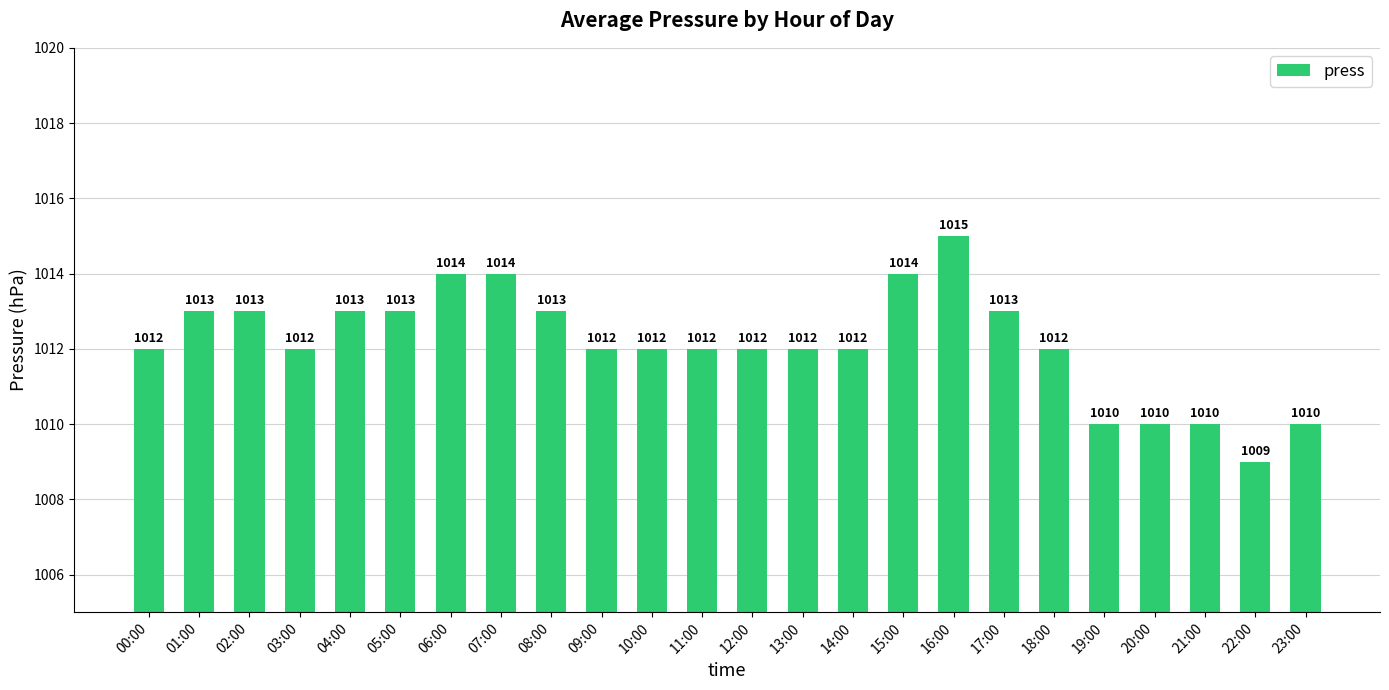

How many data points are less than 1012?

5